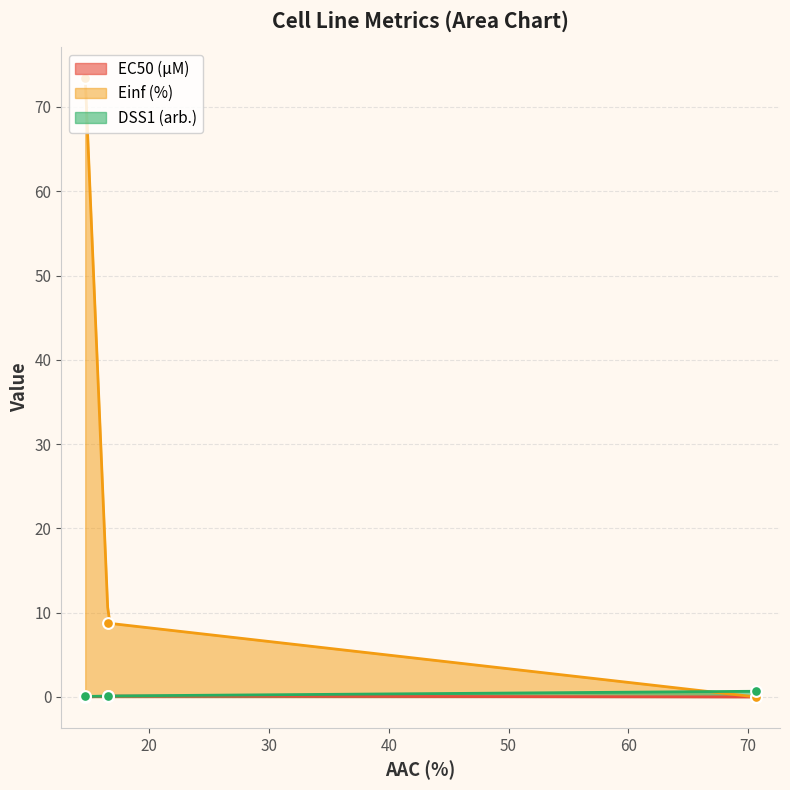

Is the value of Einf (%) at gCSI greater than the value of DSS1 (arb.) at CTRPv2?

Yes